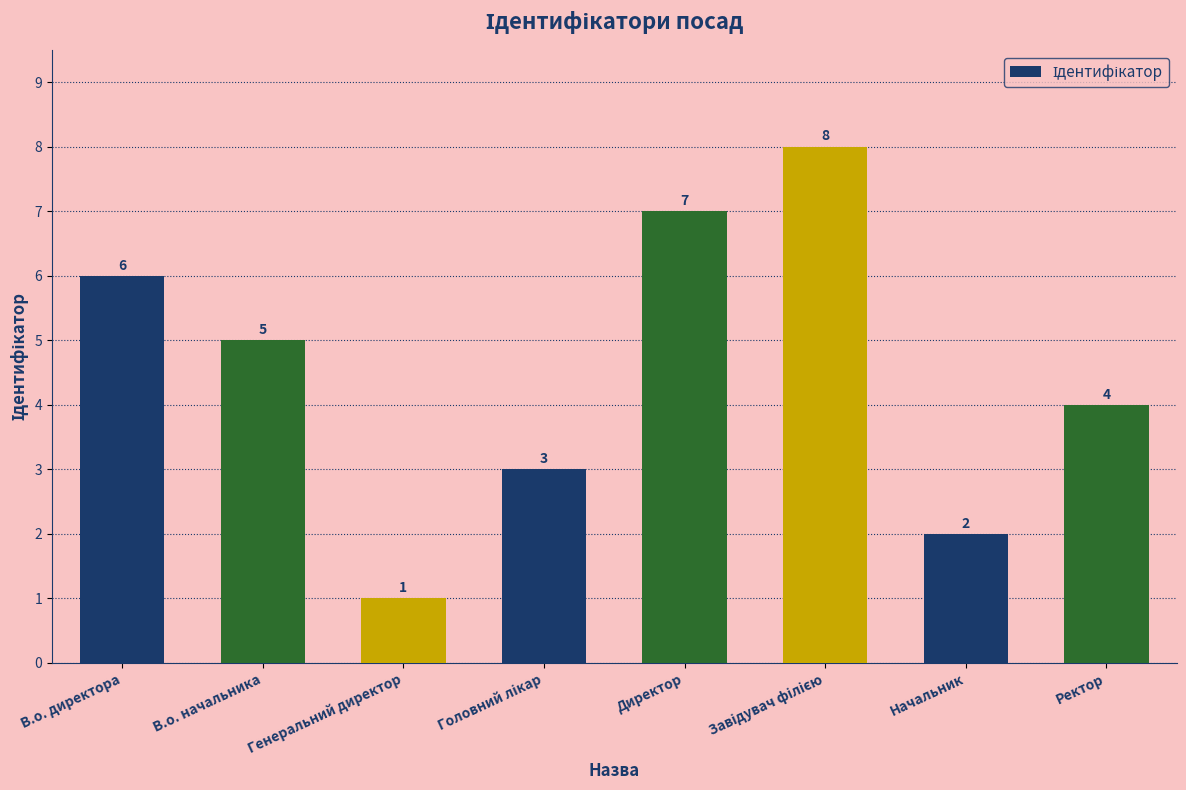

What is the label of the 3rd bar from the left?

Генеральний директор